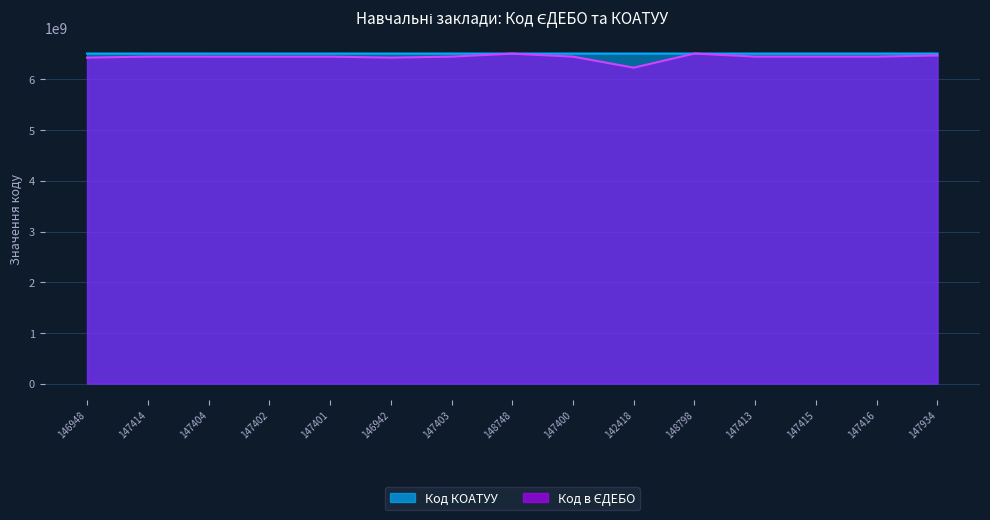

At which category does Код КОАТУУ reach its first local peak?

147413